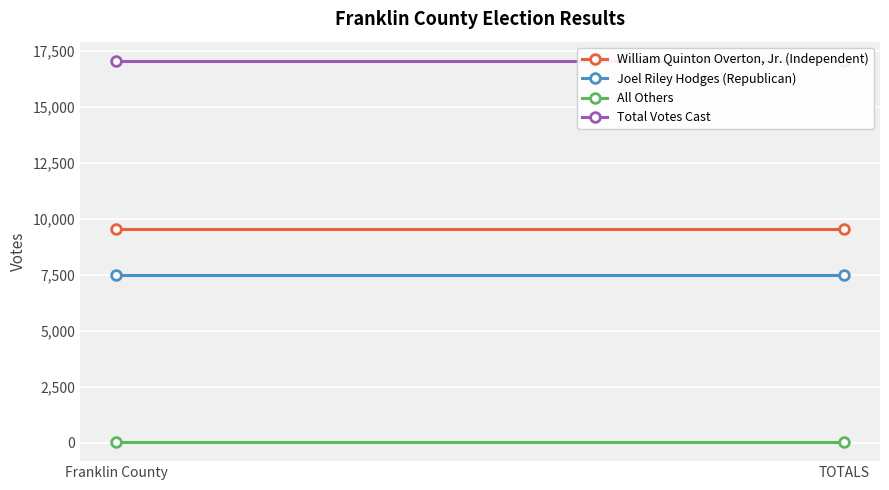

What is the lowest value of the Total Votes Cast series?

17057